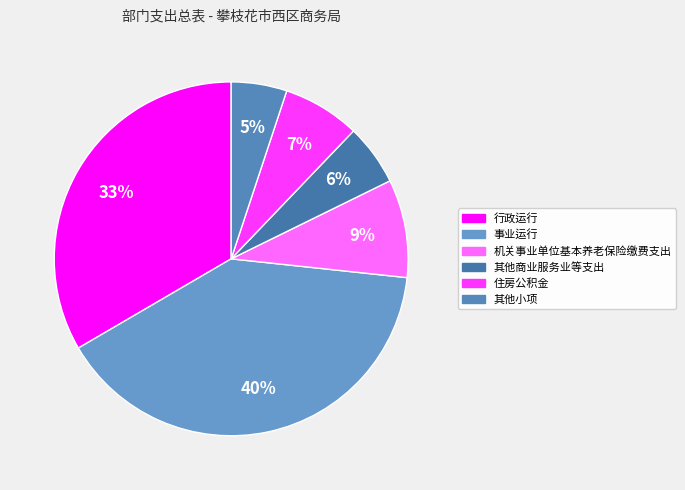

Count the number of slices in the pie.

6